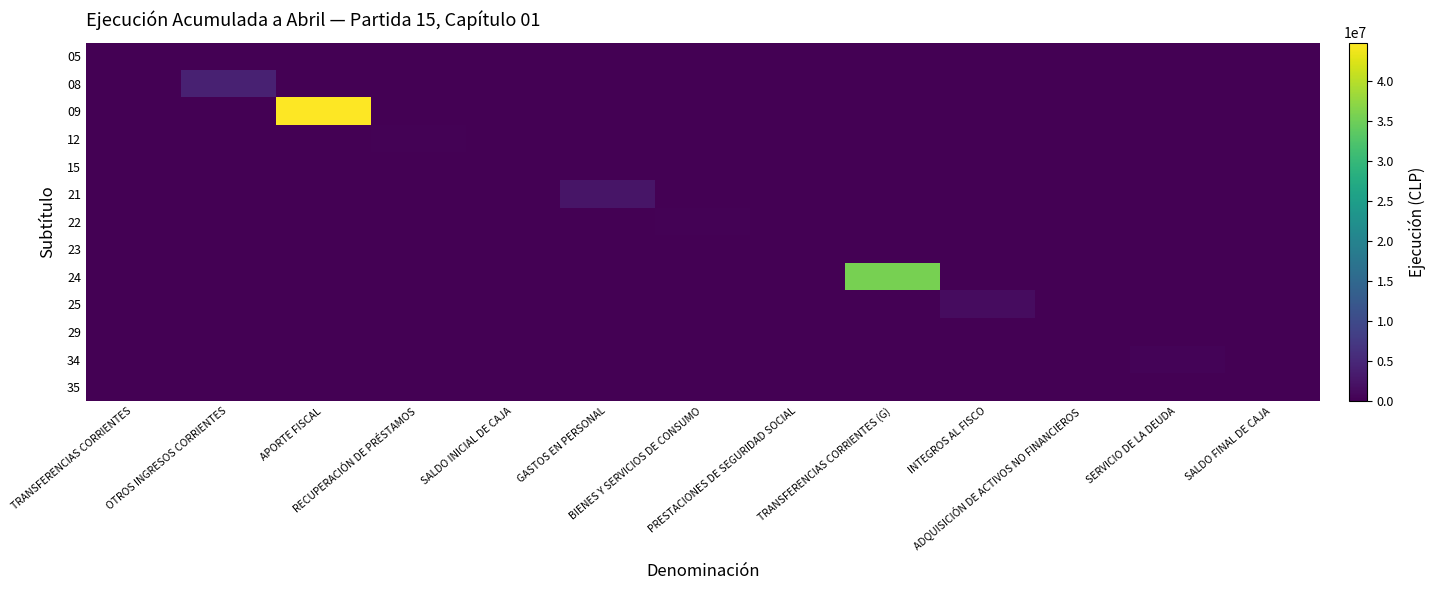

Rank the series by their maximum value, from highest to lowest.

09, 24, 08, 21, 25, 34, 22, 12, 29, 23, 05, 15, 35